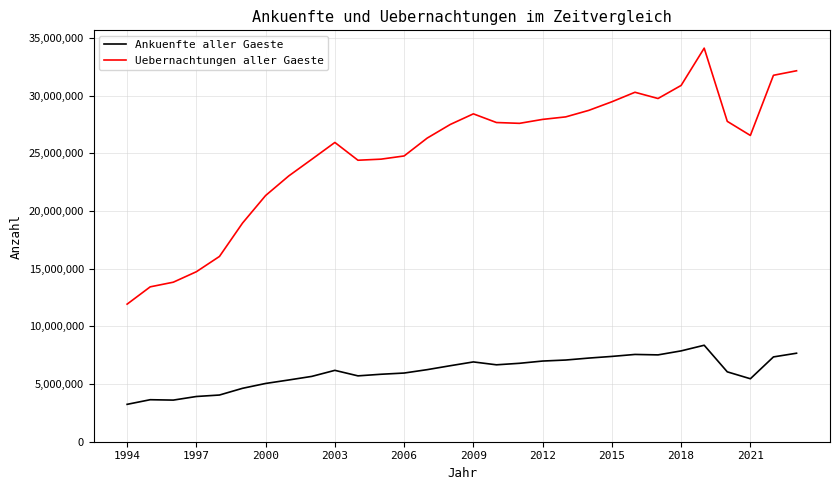

How many distinct data groups are displayed?

2